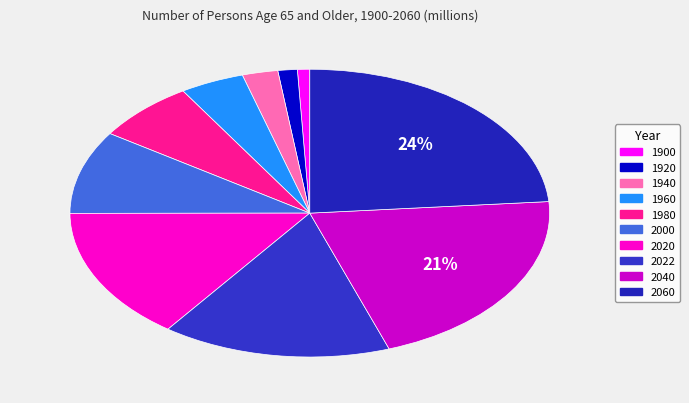

To the nearest percent, what portion does 2040 represent?

21%